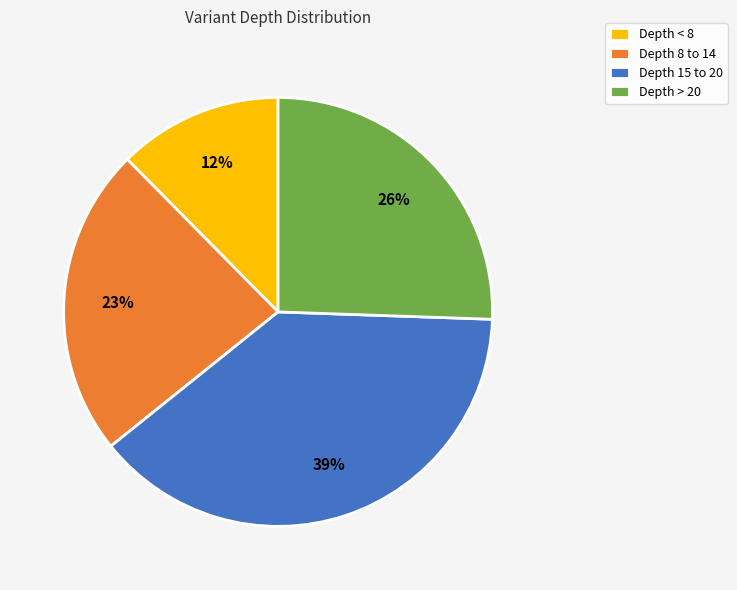

To the nearest percent, what is the difference between the Depth 8 to 14 and Depth < 8 slice percentages?

11%